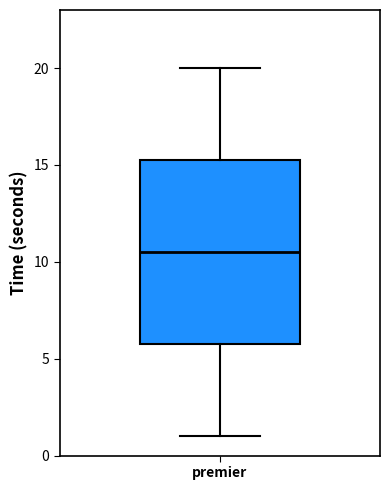

Read this box plot against the y-axis: the position of the median line, the range covered by the box, and the ends of both whiskers. The values are not printed on the chart, so give them approximately, as read against the axis.

median 10.5, box 6.0 to 15.5, whiskers 1.0 to 20.0